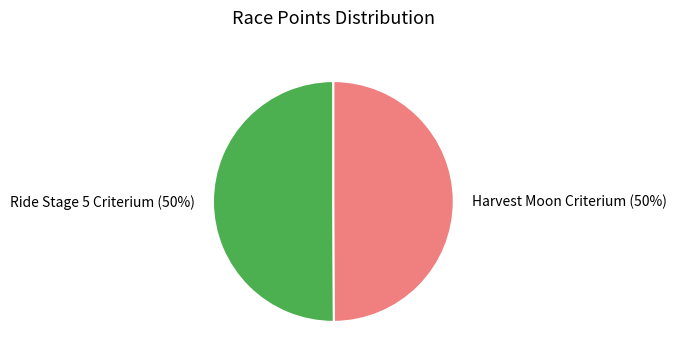

The Ride Stage 5 Criterium slice represents 50% of the pie. True or false?

True